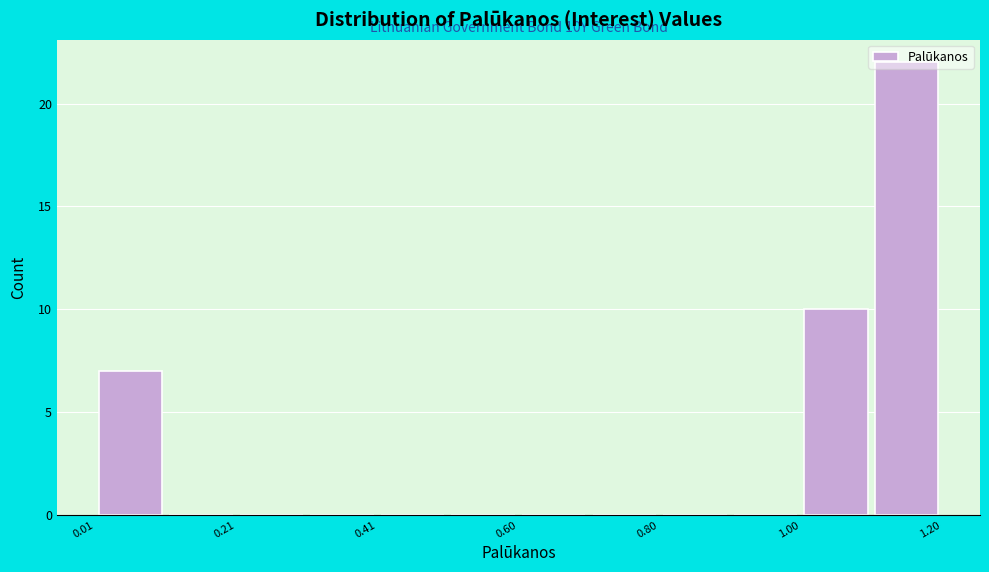

Over which range of the x-axis is the bar tallest?

1.1 to 1.2